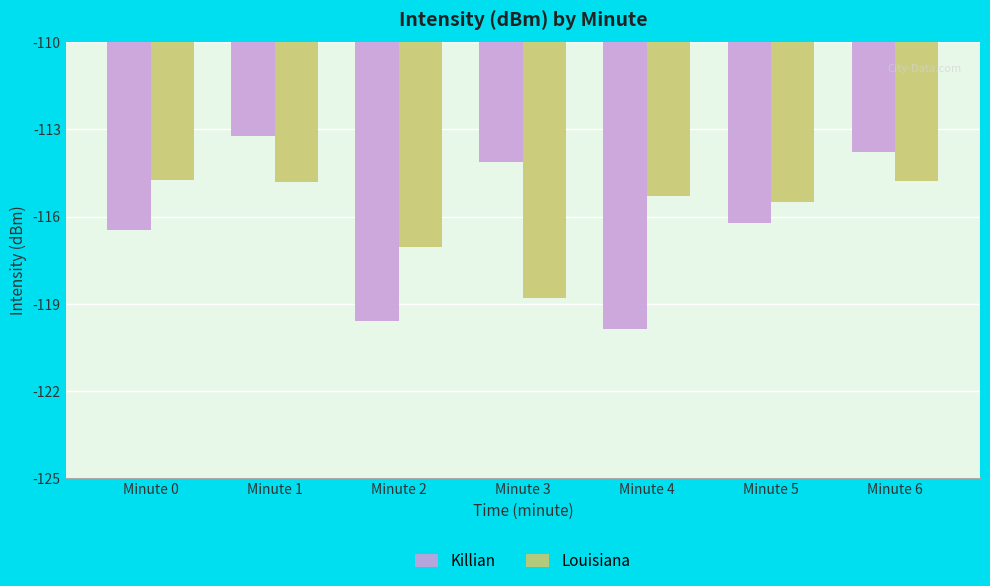

True or false: Killian has a value of -198.7 at Minute 6.

False